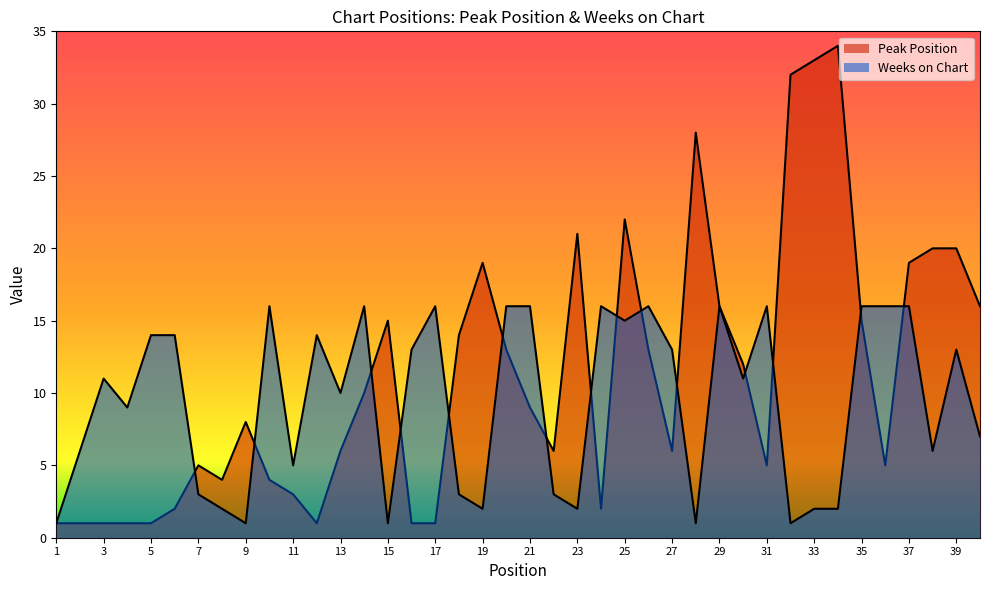

True or false: Weeks on Chart and Peak Position intersect in this chart.

True